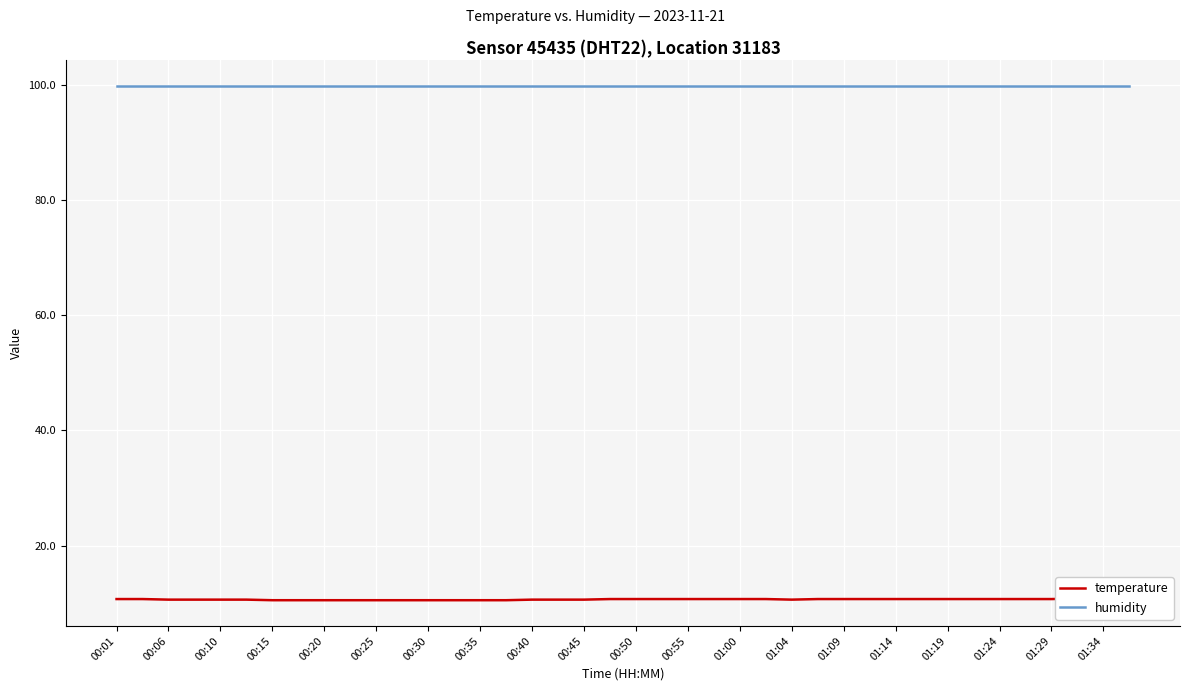

True or false: humidity and temperature intersect in this chart.

False